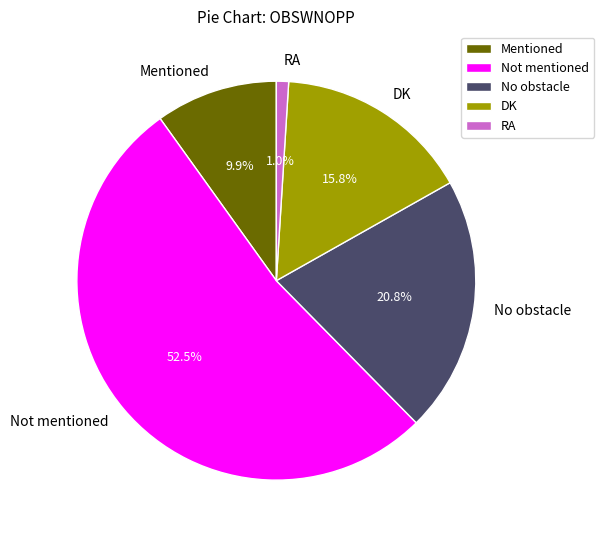

What is the largest slice in the pie chart?

Not mentioned